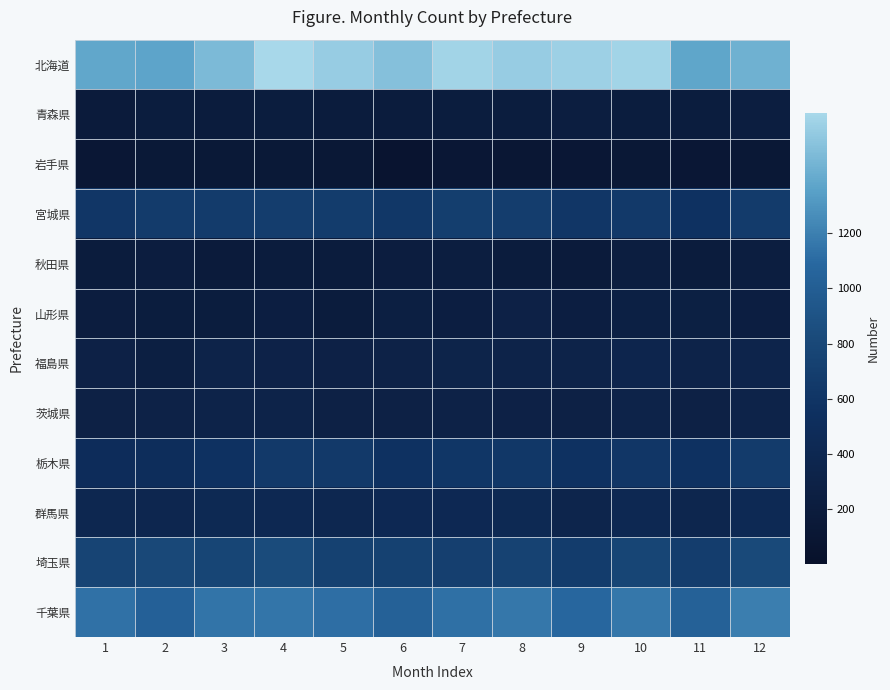

At which category is the sum across all series the highest?

4